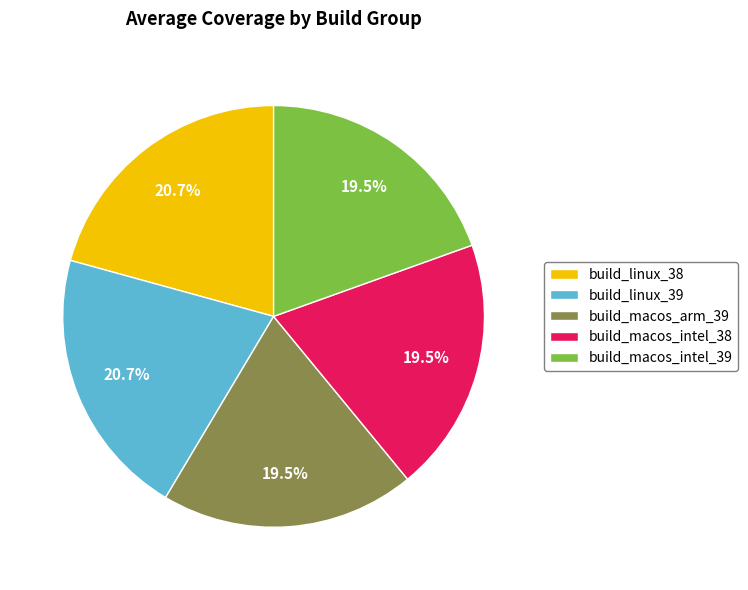

Is there any slice that represents more than half of the pie?

No